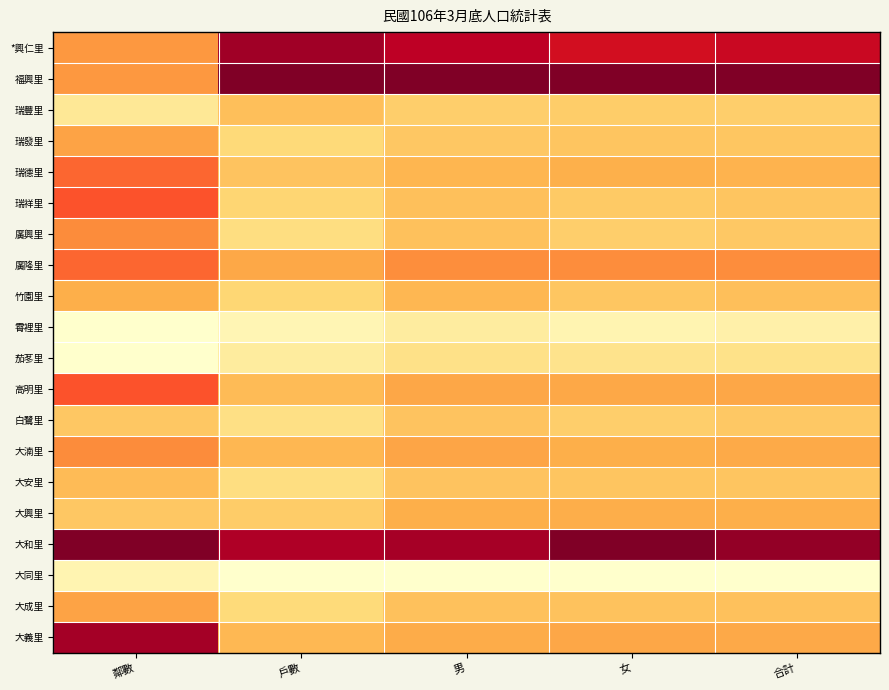

At how many categories does at least one series exceed 0?

5